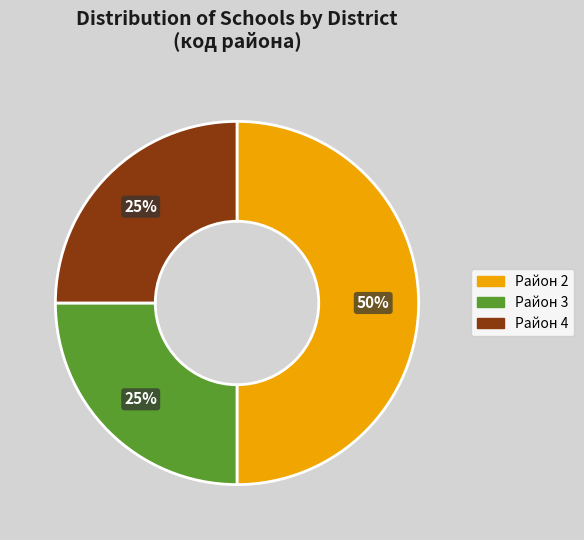

Combined, do Район 4 and Район 2 account for over 50%?

Yes